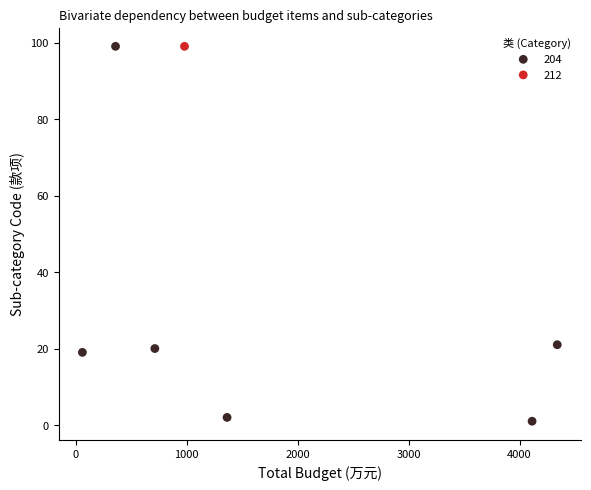

What are all the series names shown in the legend?

204, 212